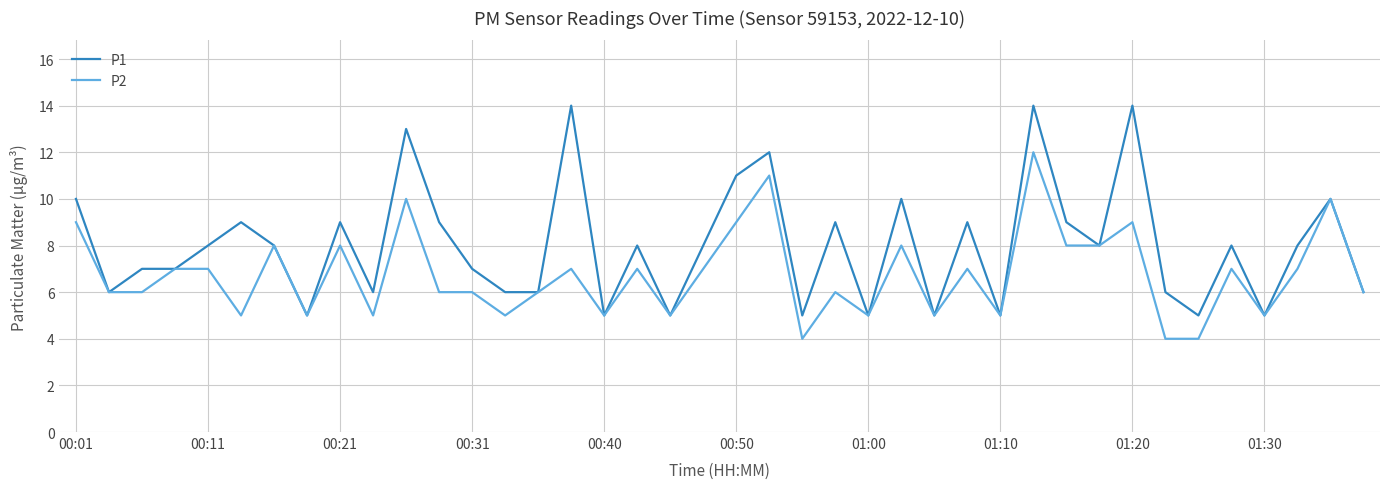

Does the chart have visible grid lines?

Yes